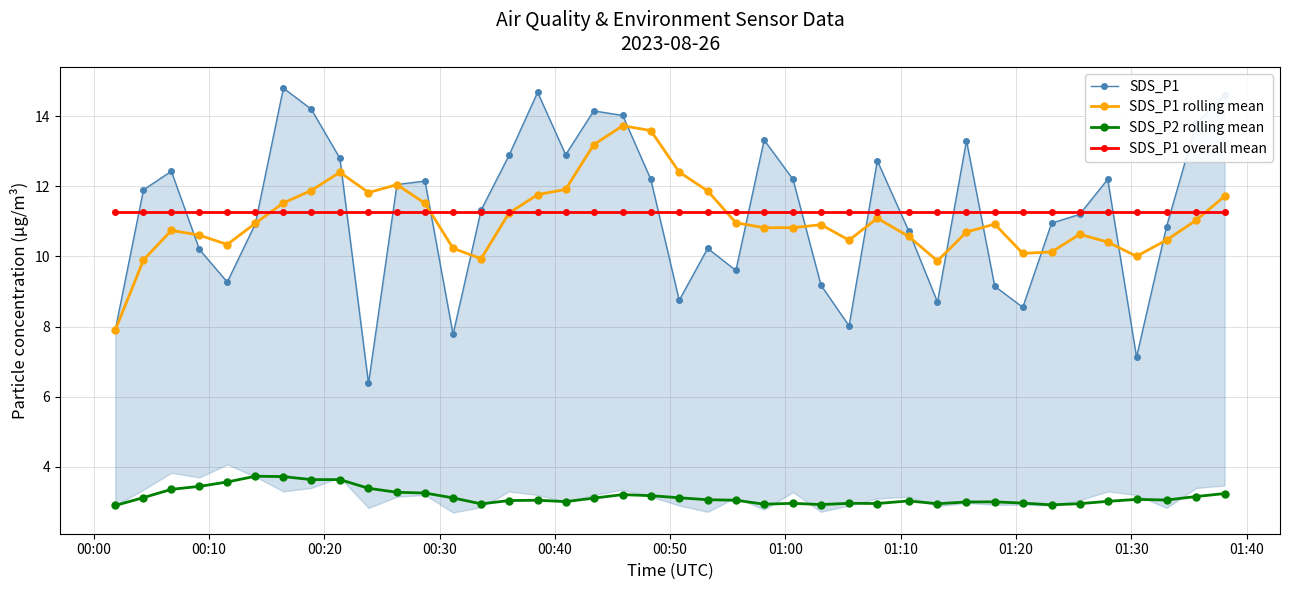

Reading left to right, what are all the values shown in this chart?

SDS_P1: 7.9	11.9	12.4	10.2	9.3	10.9	14.8	14.2	12.8	6.4	12.1	12.2	7.8	11.3	12.9	14.7	12.9	14.2	14.0	12.2	8.8	10.2	9.6	13.3	12.2	9.2	8.0	12.7	10.7	8.7	13.3	9.2	8.6	10.9	11.2	12.2	7.1	10.8	13.8	14.6
SDS_P1 rolling mean: 7.9	9.9	10.7	10.6	10.3	10.9	11.5	11.9	12.4	11.8	12.0	11.5	10.2	9.9	11.2	11.8	11.9	13.2	13.7	13.6	12.4	11.9	11.0	10.8	10.8	10.9	10.5	11.1	10.6	9.9	10.7	10.9	10.1	10.1	10.6	10.4	10.0	10.5	11.0	11.7
SDS_P2 rolling mean: 2.9	3.1	3.4	3.4	3.6	3.7	3.7	3.6	3.6	3.4	3.3	3.3	3.1	2.9	3.0	3.0	3.0	3.1	3.2	3.2	3.1	3.1	3.0	2.9	3.0	2.9	3.0	3.0	3.0	3.0	3.0	3.0	3.0	2.9	3.0	3.0	3.1	3.1	3.2	3.2
SDS_P1 overall mean: 11.3	11.3	11.3	11.3	11.3	11.3	11.3	11.3	11.3	11.3	11.3	11.3	11.3	11.3	11.3	11.3	11.3	11.3	11.3	11.3	11.3	11.3	11.3	11.3	11.3	11.3	11.3	11.3	11.3	11.3	11.3	11.3	11.3	11.3	11.3	11.3	11.3	11.3	11.3	11.3